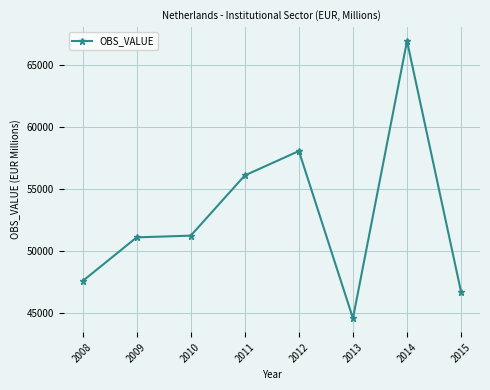

What value does the data have at 2011, to the nearest 10?

56090